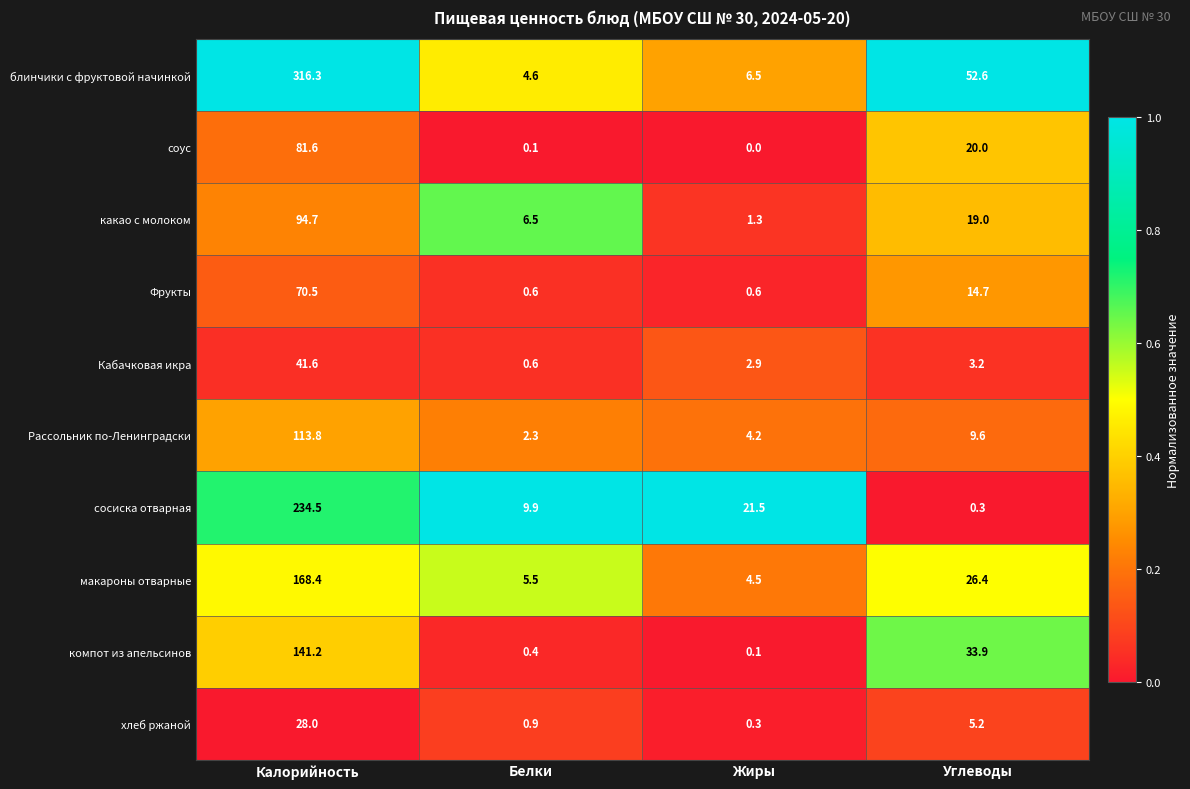

Which series has the largest range (max minus min)?

блинчики с фруктовой начинкой